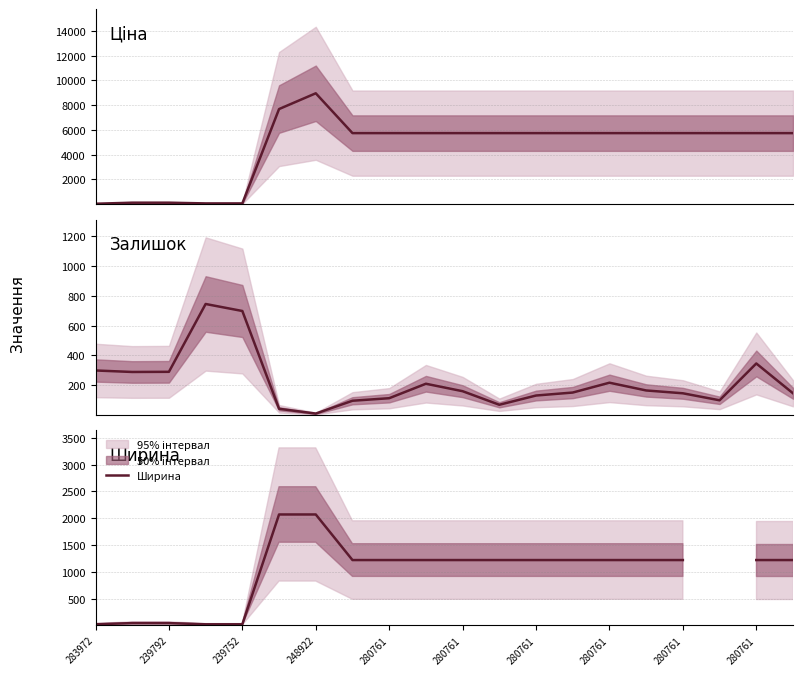

The Ширина series shows 1220.0 at 280761. True or false?

True